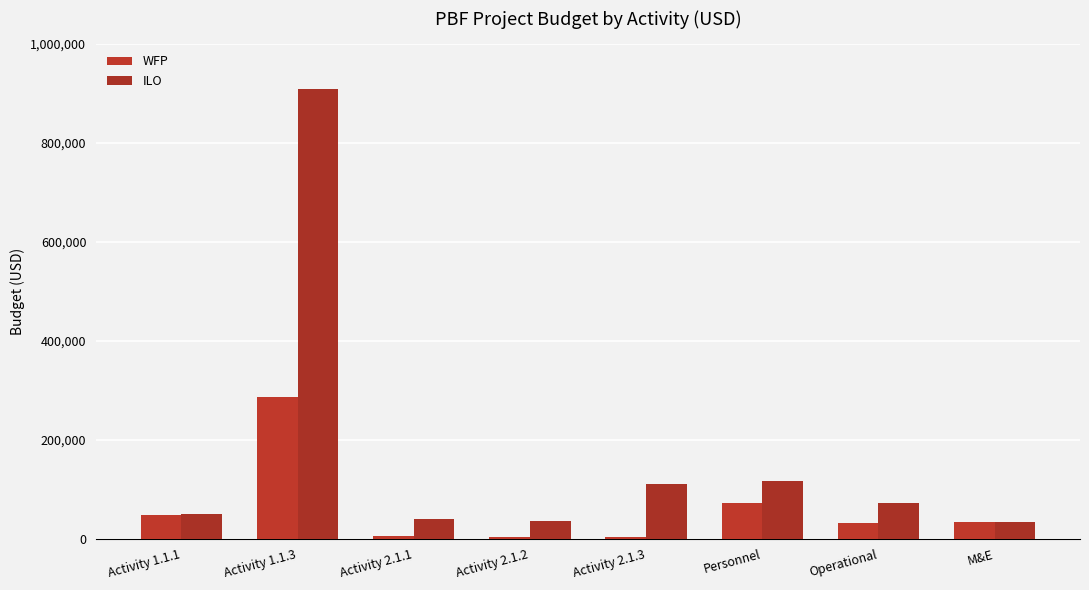

What value does the ILO series have at Activity 2.1.1, to the nearest 100?

40000